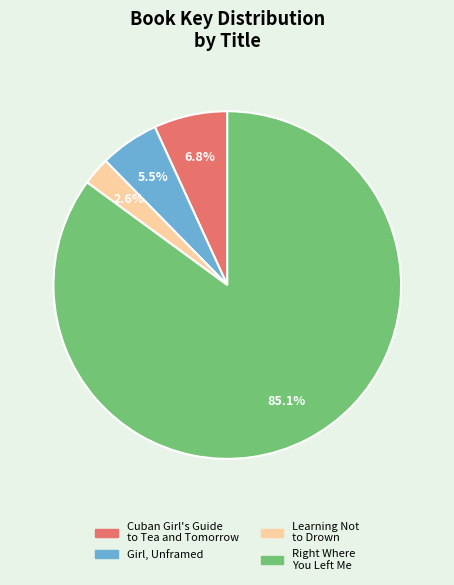

What portion of the pie excludes Learning Not to Drown?

97.4%